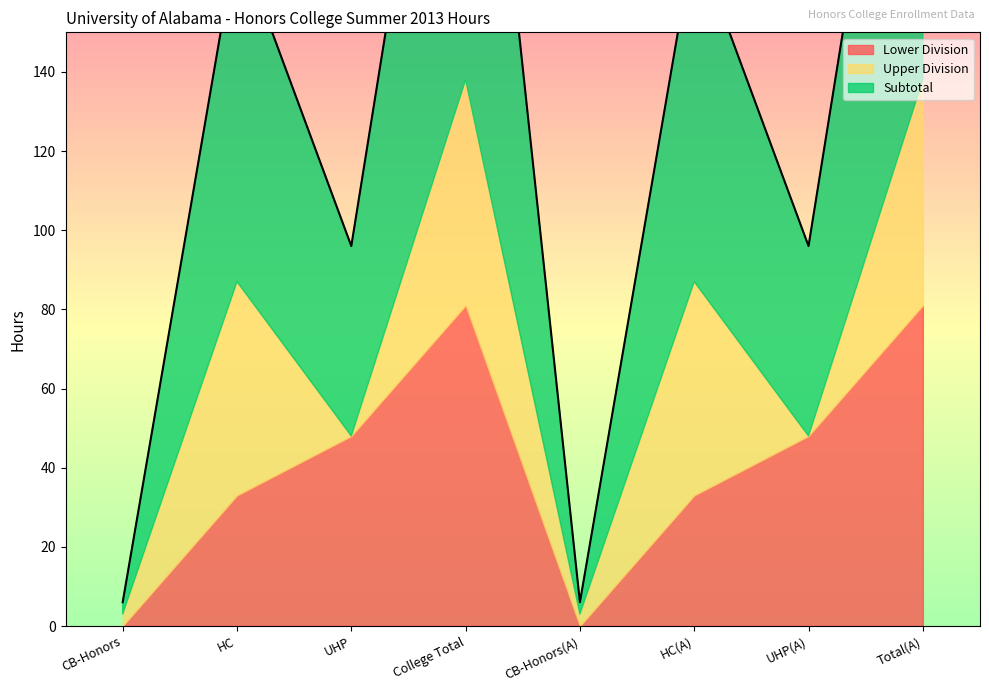

Which series changed the most between Honors College Hours and University Honors Program Hours?

Upper Division